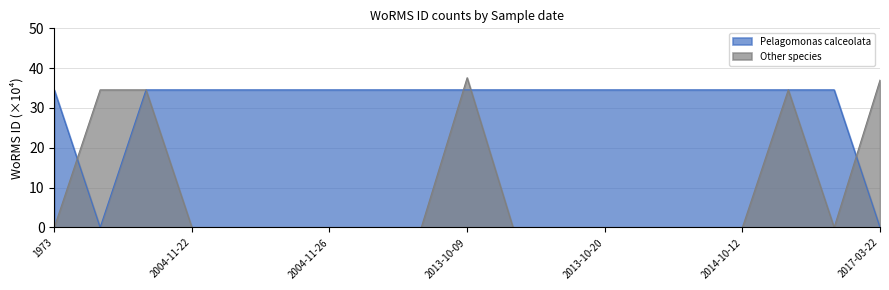

What is the difference between the second highest and second lowest values in the Other species series?

37.0